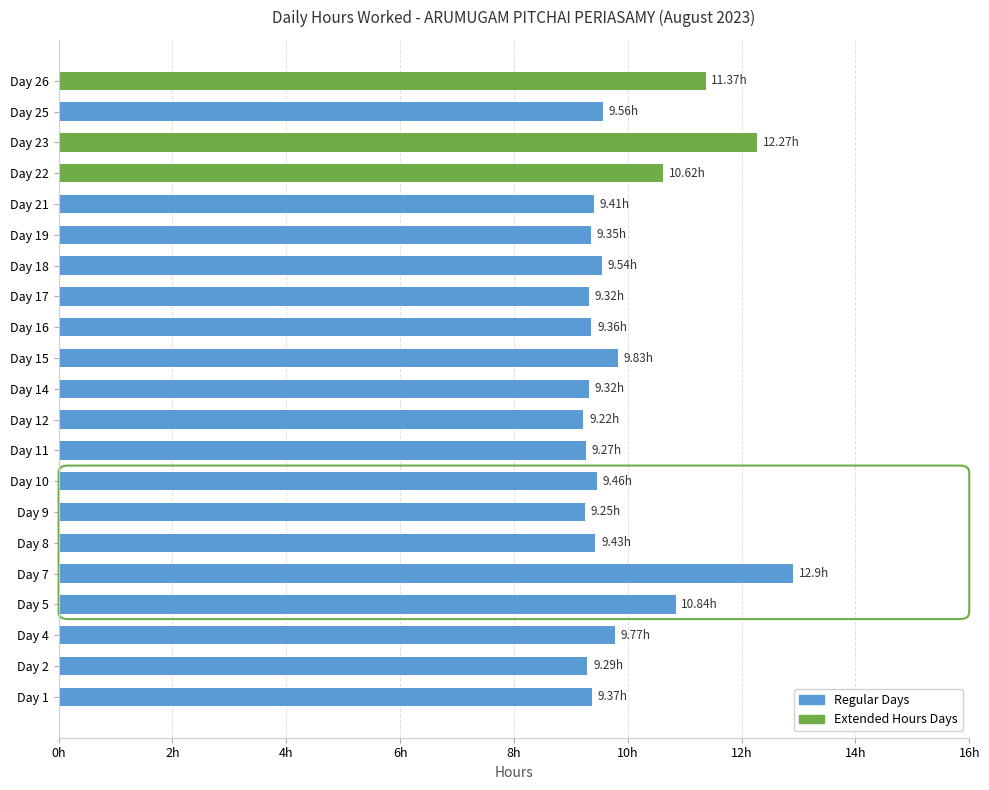

Does the chart contain stacked bars?

No